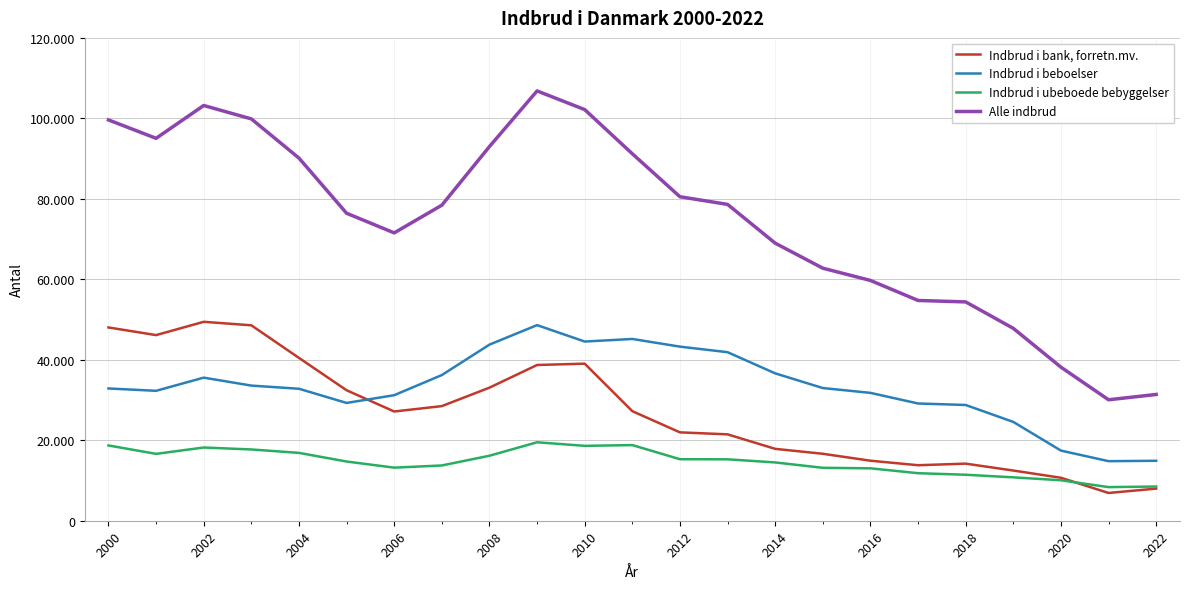

What are all the series names shown in the legend?

Indbrud i bank, forretn.mv., Indbrud i beboelser, Indbrud i ubeboede bebyggelser, Alle indbrud